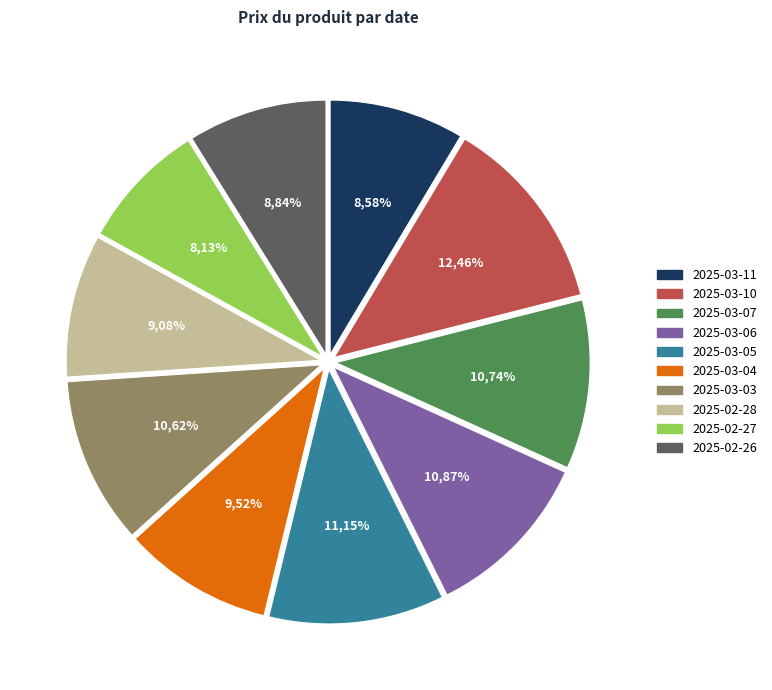

Is it true that 2025-03-03 is 21% of the pie?

False